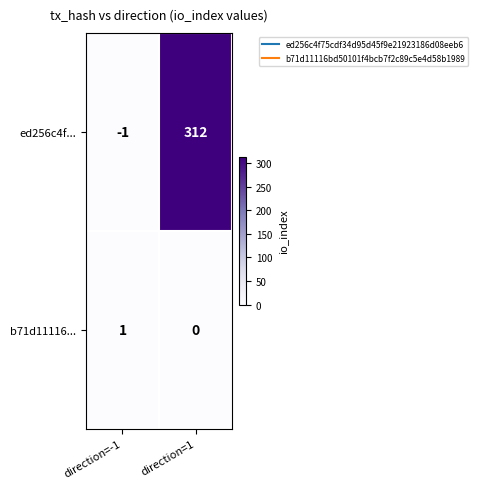

Reading left to right, list all the values displayed in this chart.

ed256c4f...: direction=-1=-1	direction=1=312
b71d11116...: direction=-1=1	direction=1=0